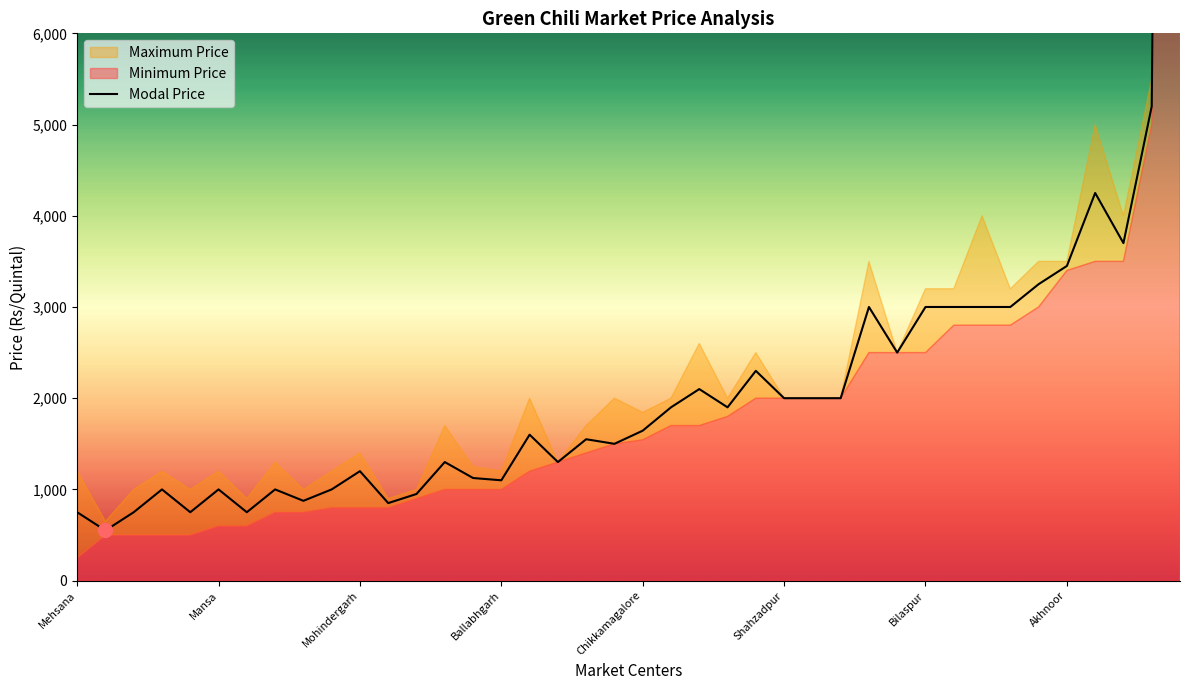

What is the difference between the maximum and second lowest values in the Maximum Price series?

39100